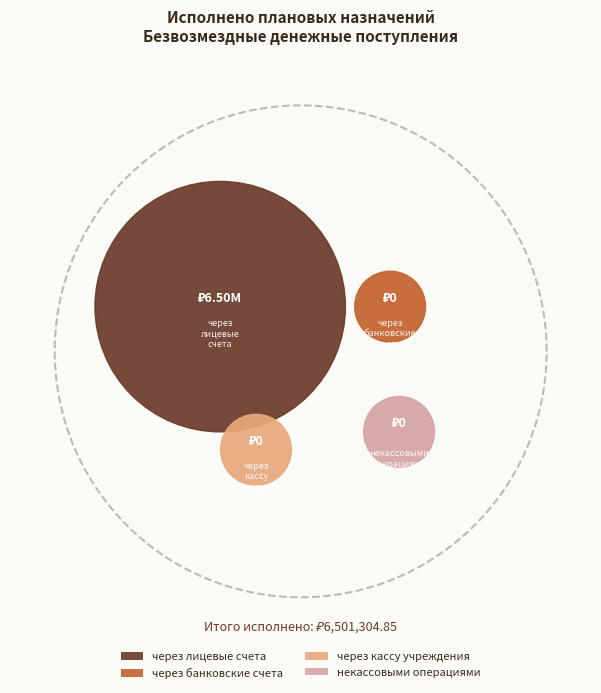

Is it true that через лицевые счета is 99% of the pie?

False